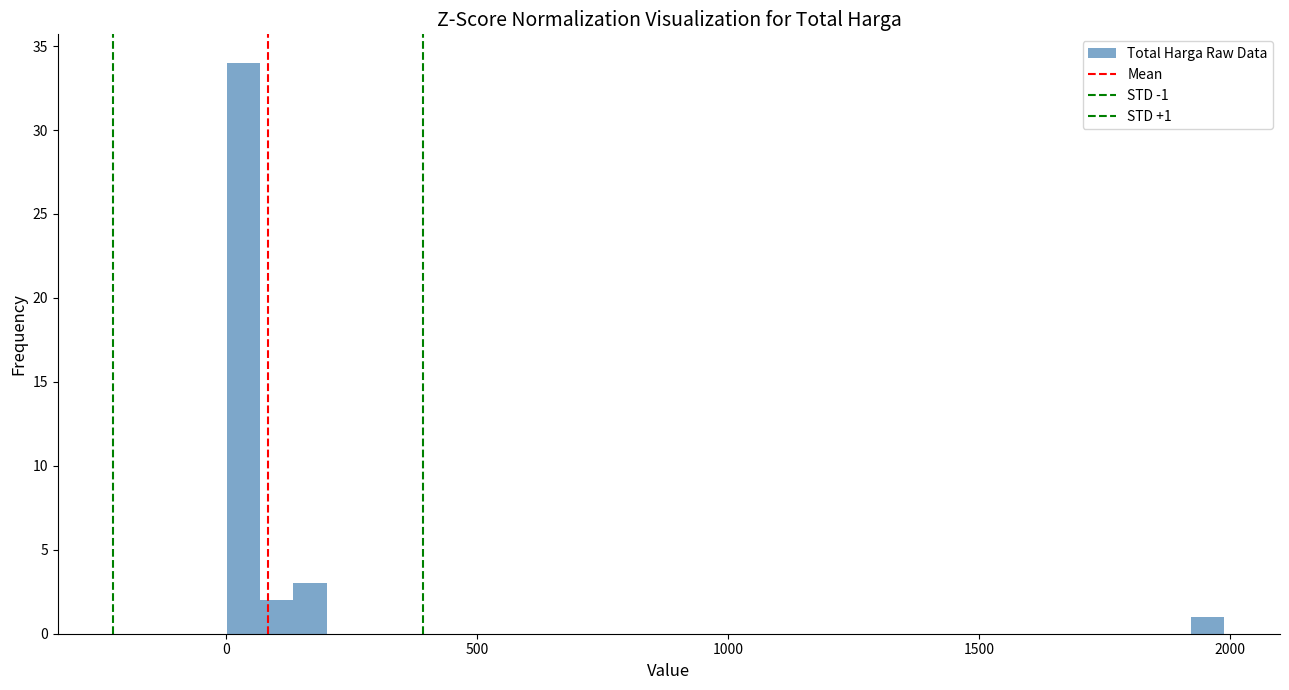

Around what value on the x-axis is the tallest bar? Give the approximate position of its centre, as read against the axis.

50